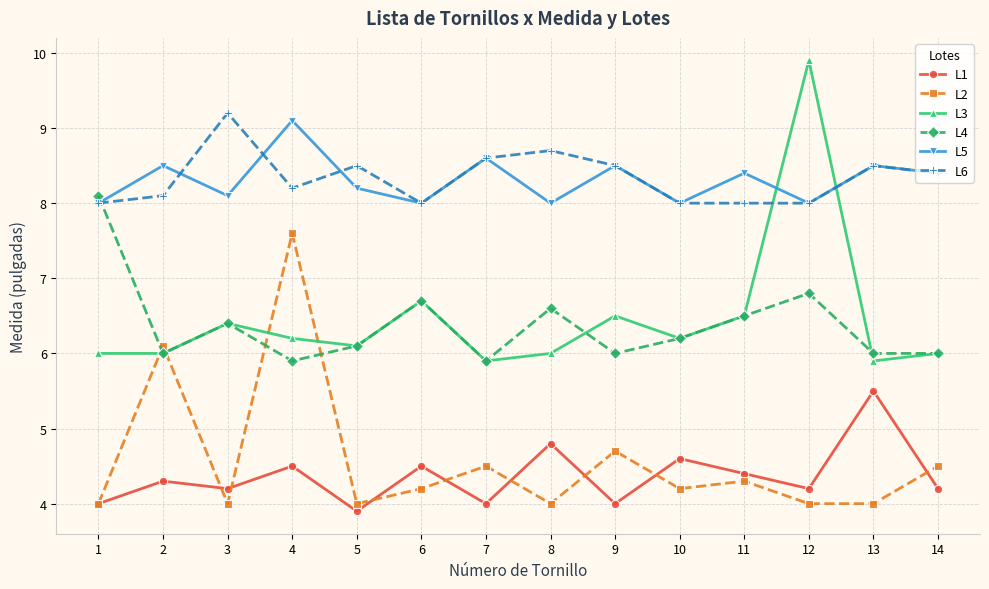

What are all the series names shown in the legend?

L1, L2, L3, L4, L5, L6